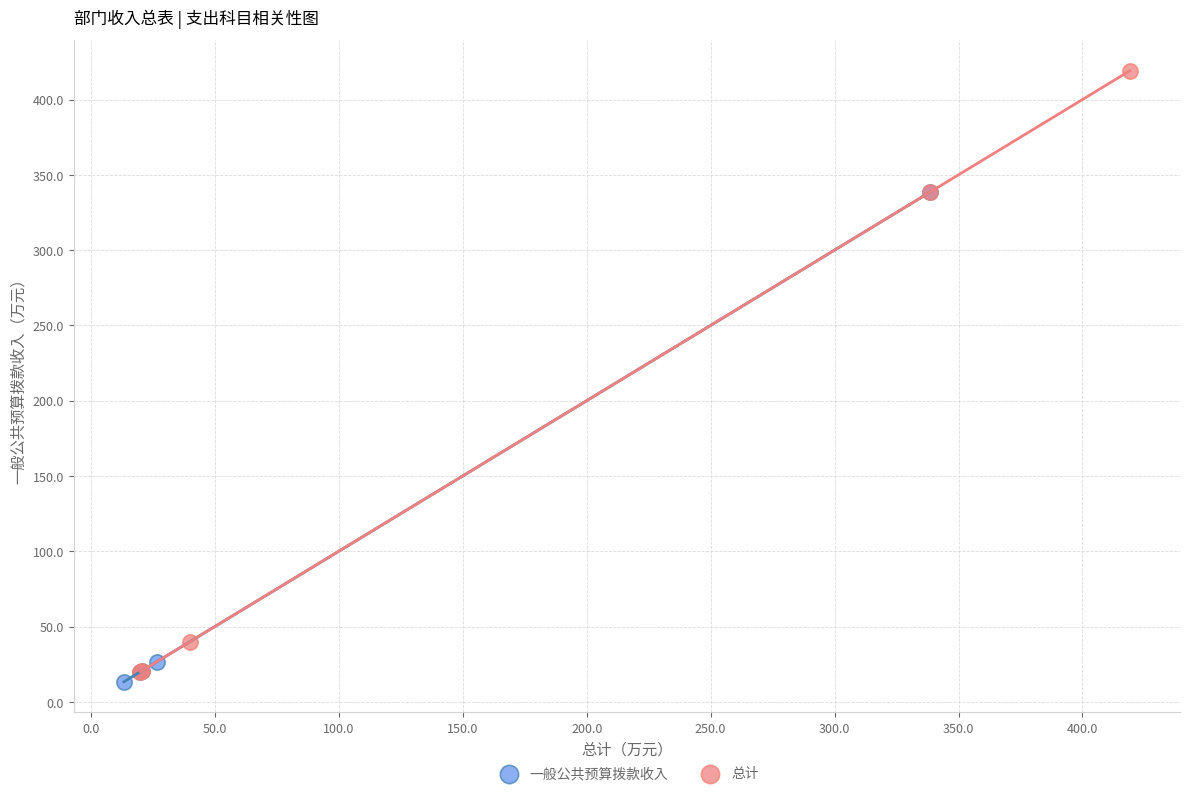

What are all the series names shown in the legend?

一般公共预算拨款收入, 总计